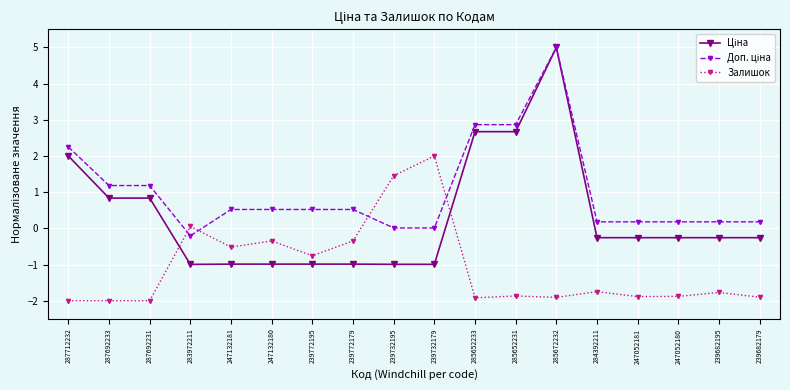

How many values in the Залишок series exceed -1?

7